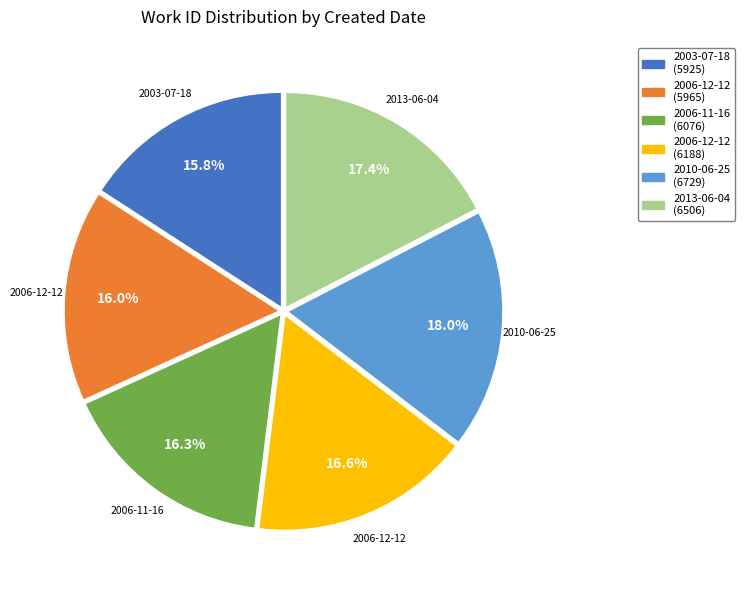

Is there any slice that represents more than half of the pie?

No